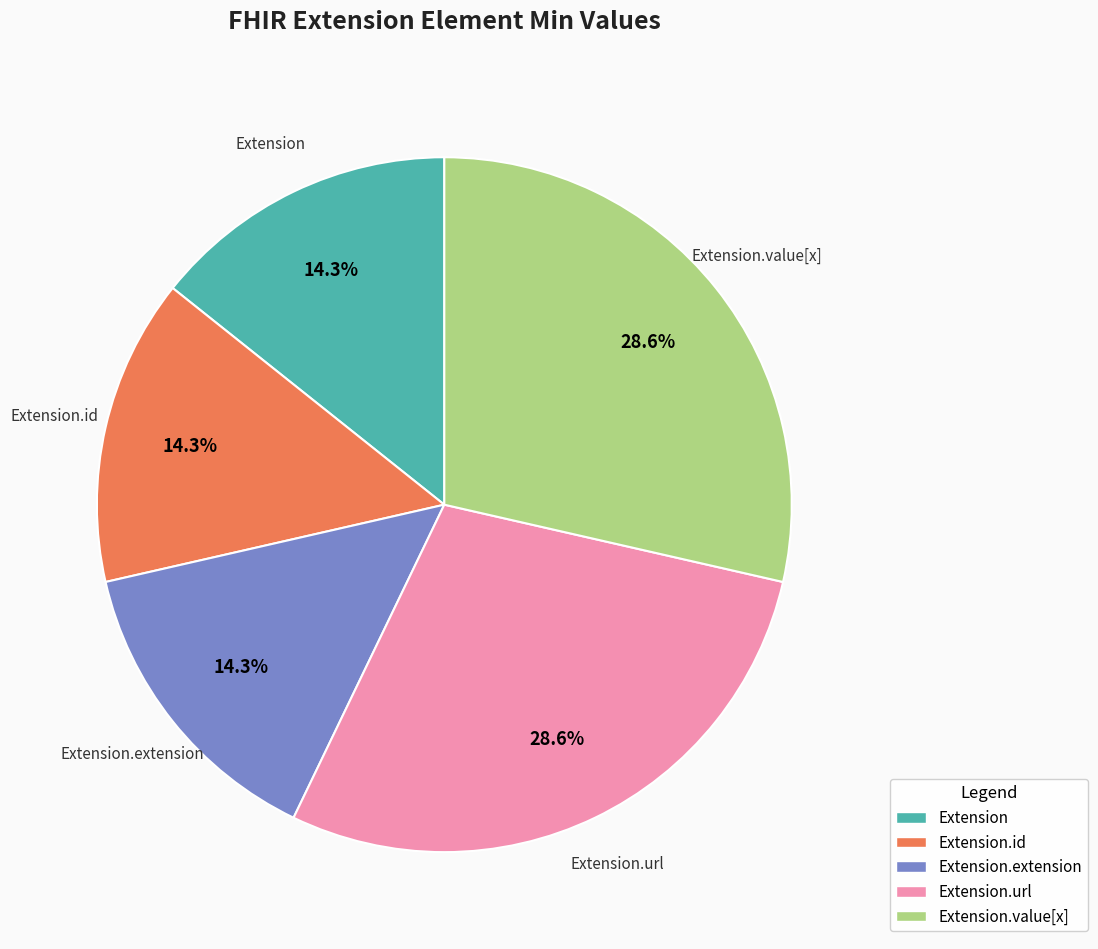

How many segments does this pie chart have?

5